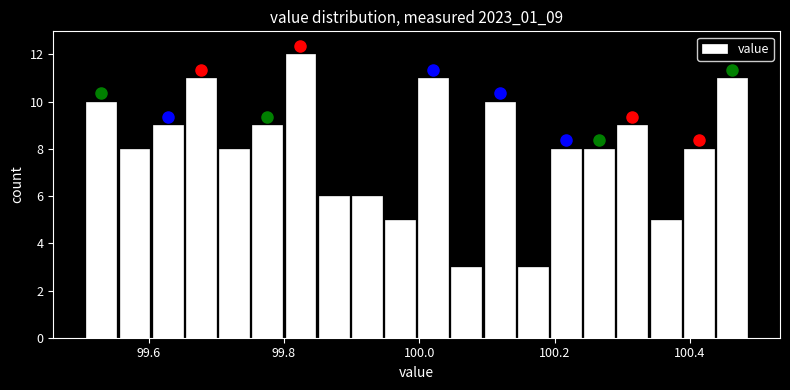

Read against the x-axis, roughly where is the centre of the tallest bar?

99.82